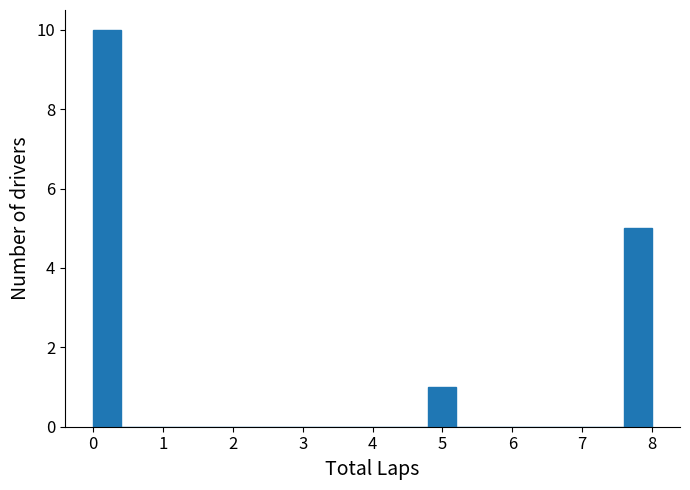

Which range on the x-axis has the tallest bar?

0.0 to 0.4